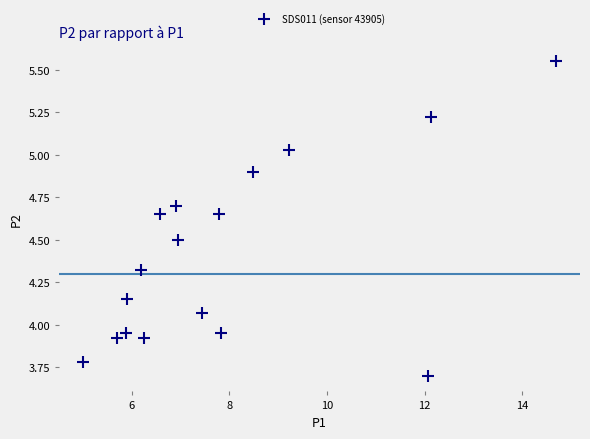

What is the range of X values (max minus min)?

9.7